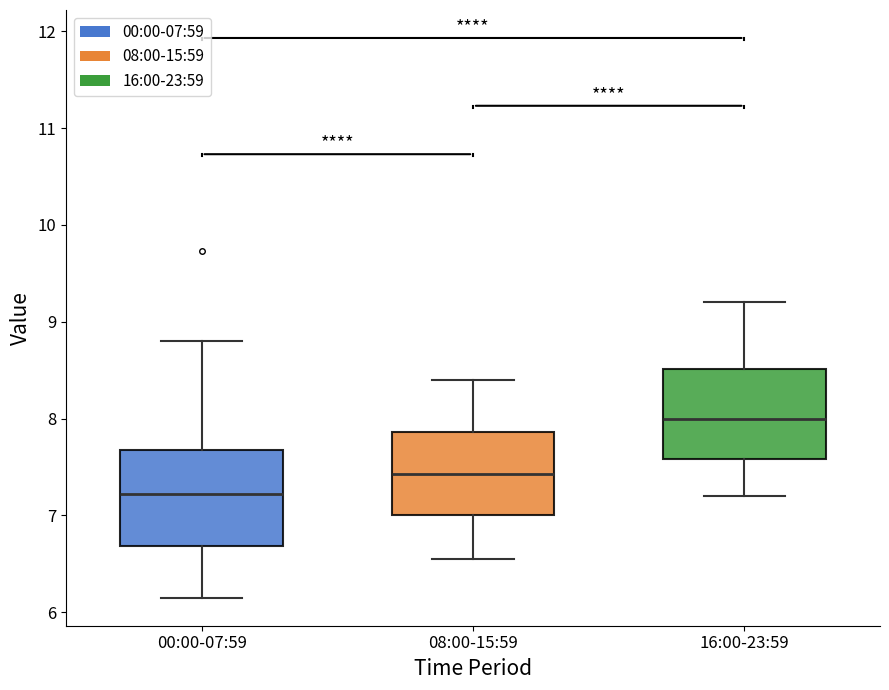

Reading left to right, transcribe this box plot: for each box, give where its median line is, the range the box spans, and where its two whiskers end, as read against the y-axis. The values are not printed on the chart, so give them approximately, as read against the axis.

00:00-07:59: median 7.2, box 6.7 to 7.7, whiskers 6.2 to 8.8
08:00-15:59: median 7.4, box 7.0 to 7.9, whiskers 6.6 to 8.4
16:00-23:59: median 8.0, box 7.6 to 8.5, whiskers 7.2 to 9.2